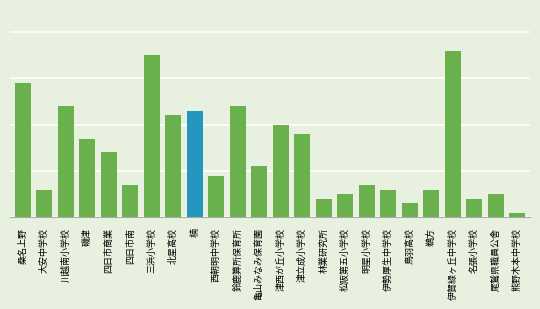

Rank the categories by value from lowest to highest.

熊野木本中学校, 鳥羽高校, 林業研究所, 名張小学校, 松阪第五小学校, 尾鷲県職員公舎, 大安中学校, 伊勢厚生中学校, 鵜方, 四日市南, 明星小学校, 西朝明中学校, 亀山みなみ保育園, 四日市商業, 磯津, 津立成小学校, 津西が丘小学校, 北星高校, 楠, 川越南小学校, 鈴鹿算所保育所, 桑名上野, 三浜小学校, 伊賀緑ヶ丘中学校